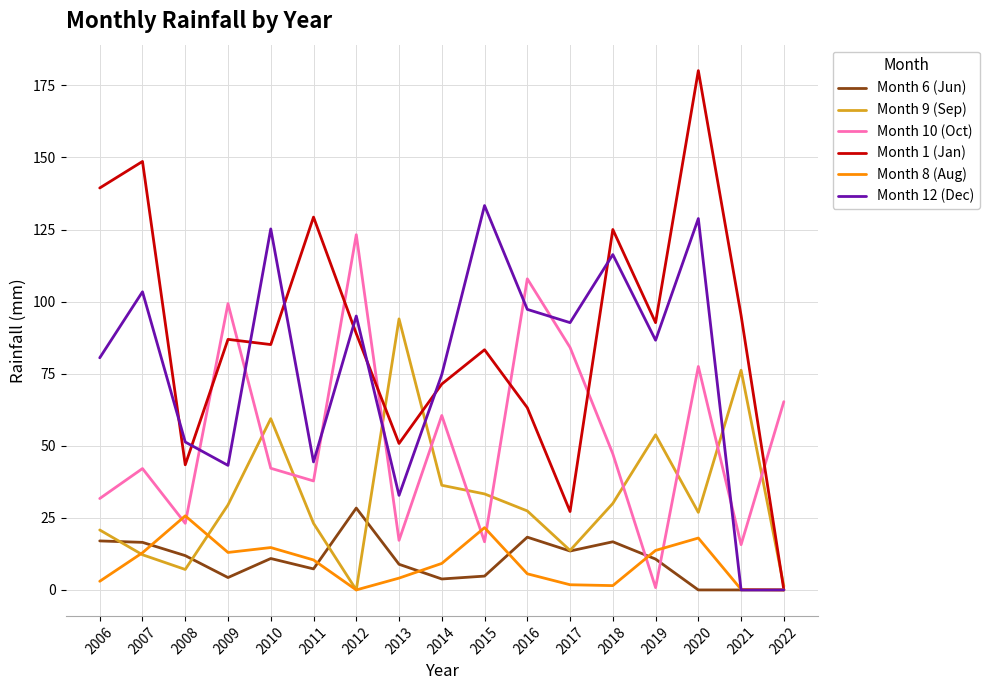

True or false: Month 6 (Jun) has more than 0 points higher than both neighbors.

True